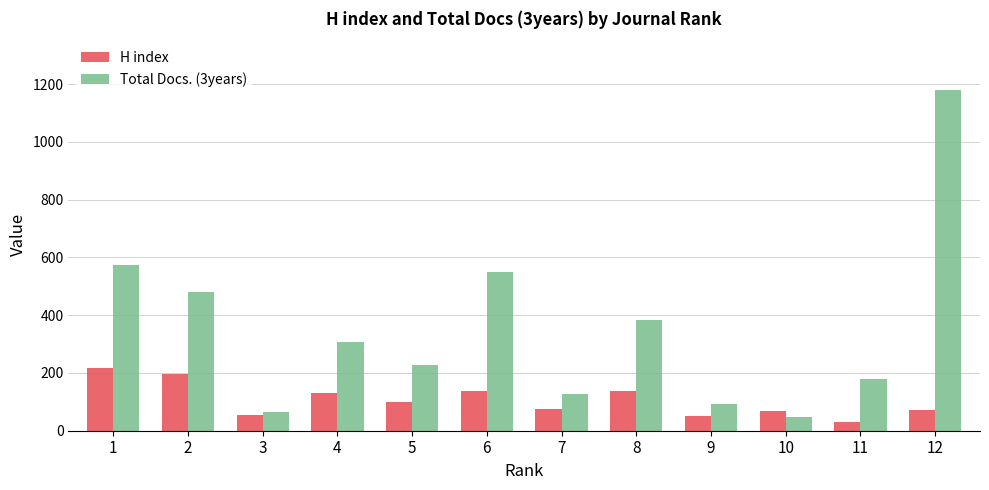

List the labels in order of Total Docs. (3years) value, largest first.

12, 1, 6, 2, 8, 4, 5, 11, 7, 9, 3, 10